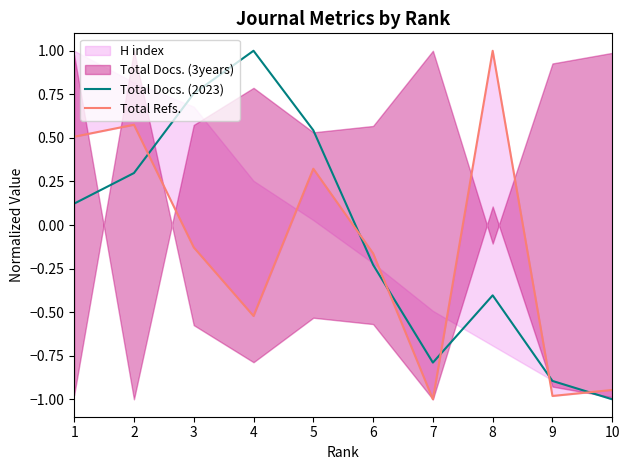

Reading left to right, what are all the values shown in this chart?

Total Docs. (2023): 0.1	0.3	0.8	1.0	0.5	-0.2	-0.8	-0.4	-0.9	-1.0
Total Refs.: 0.5	0.6	-0.1	-0.5	0.3	-0.2	-1.0	1.0	-1.0	-0.9